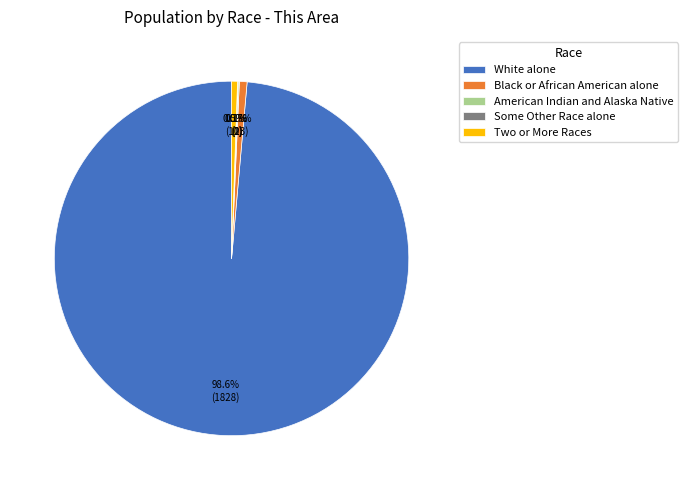

What is the majority slice?

White alone